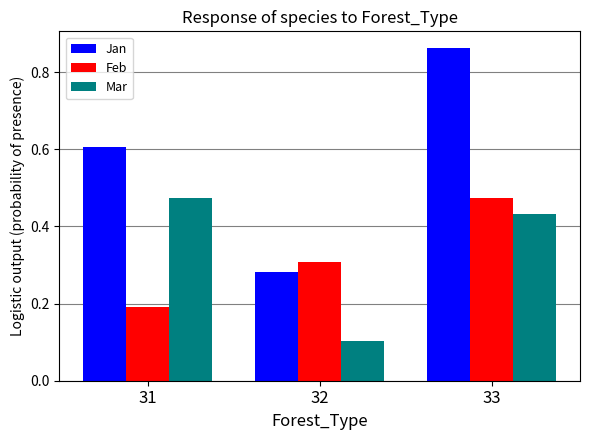

Rank the series at 33 from lowest to highest value.

Mar, Feb, Jan